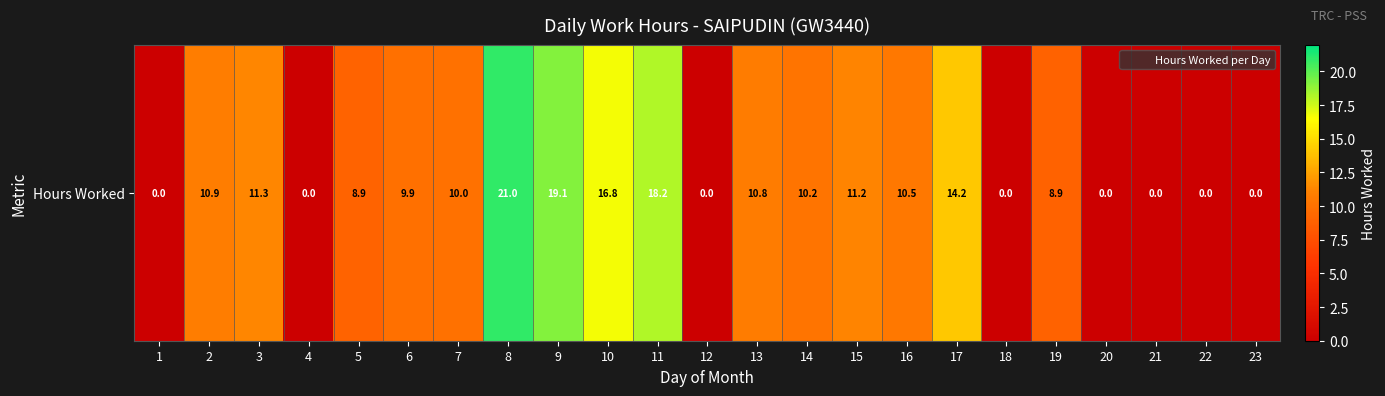

Rank the categories by value from highest to lowest.

8, 9, 11, 10, 17, 3, 15, 2, 13, 16, 14, 7, 6, 5, 19, 1, 4, 12, 18, 20, 21, 22, 23